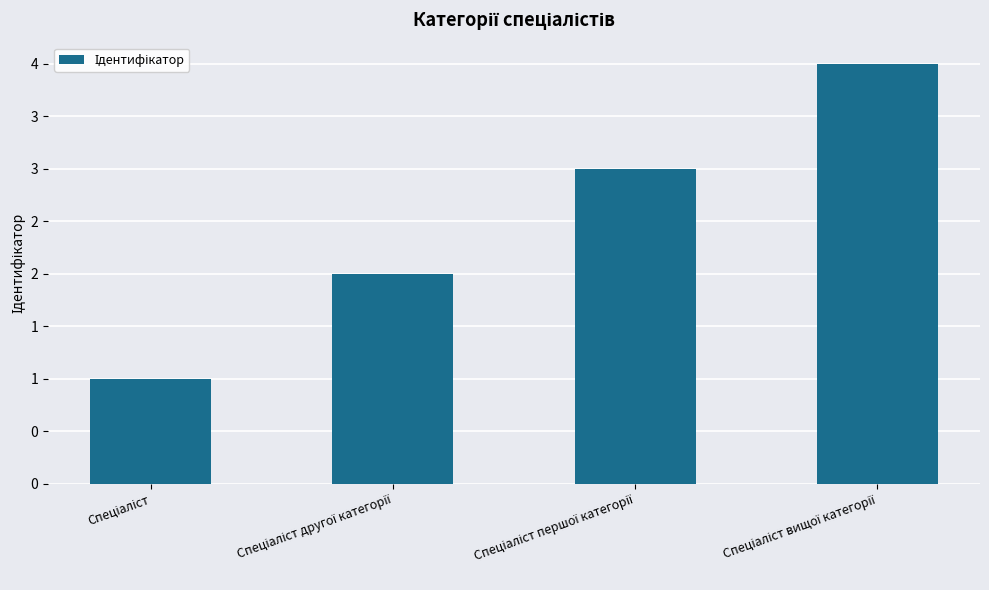

The chart shows a value of 2 at Спеціаліст. True or false?

False